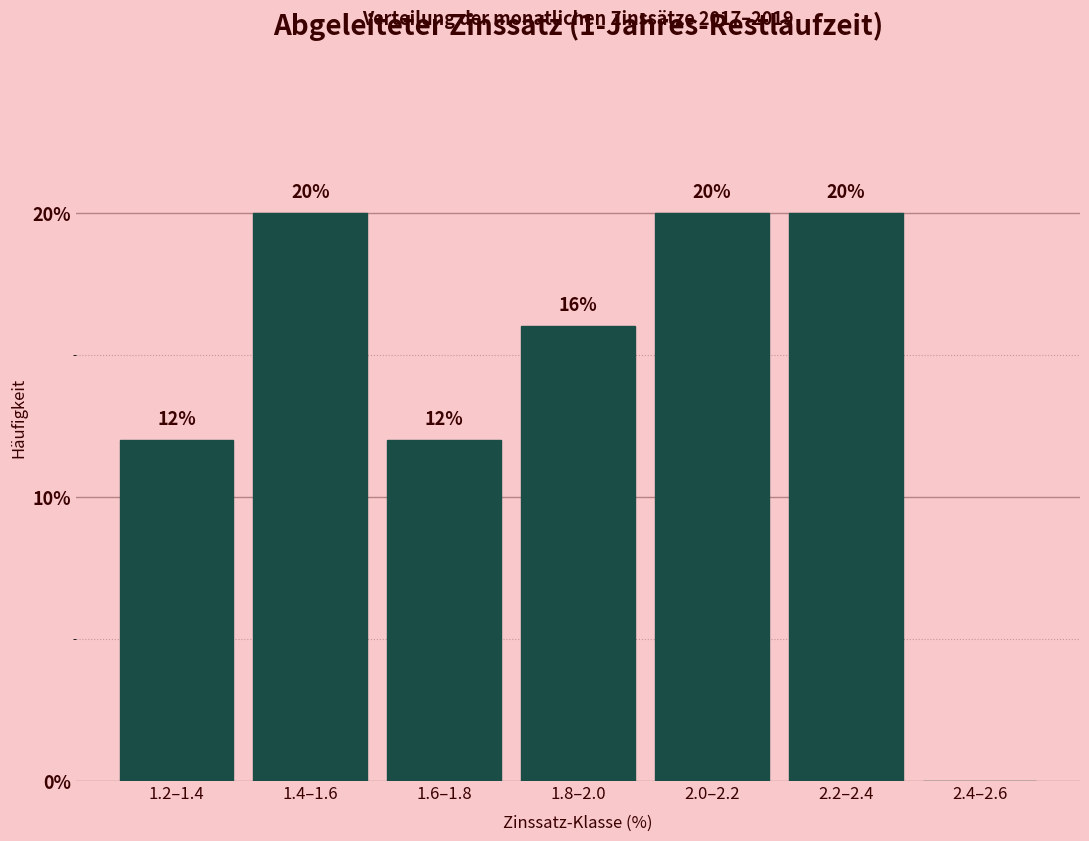

Reading left to right, list all the values displayed in this chart.

1.2–1.4=12	1.4–1.6=20	1.6–1.8=12	1.8–2.0=16	2.0–2.2=20	2.2–2.4=20	2.4–2.6=0